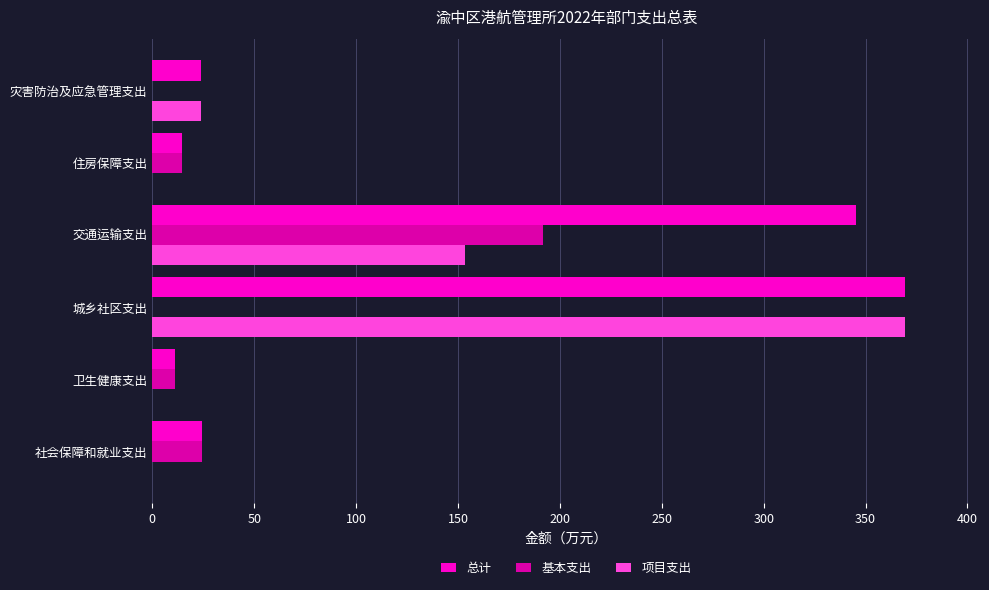

At which label is 项目支出 closest to 184?

交通运输支出